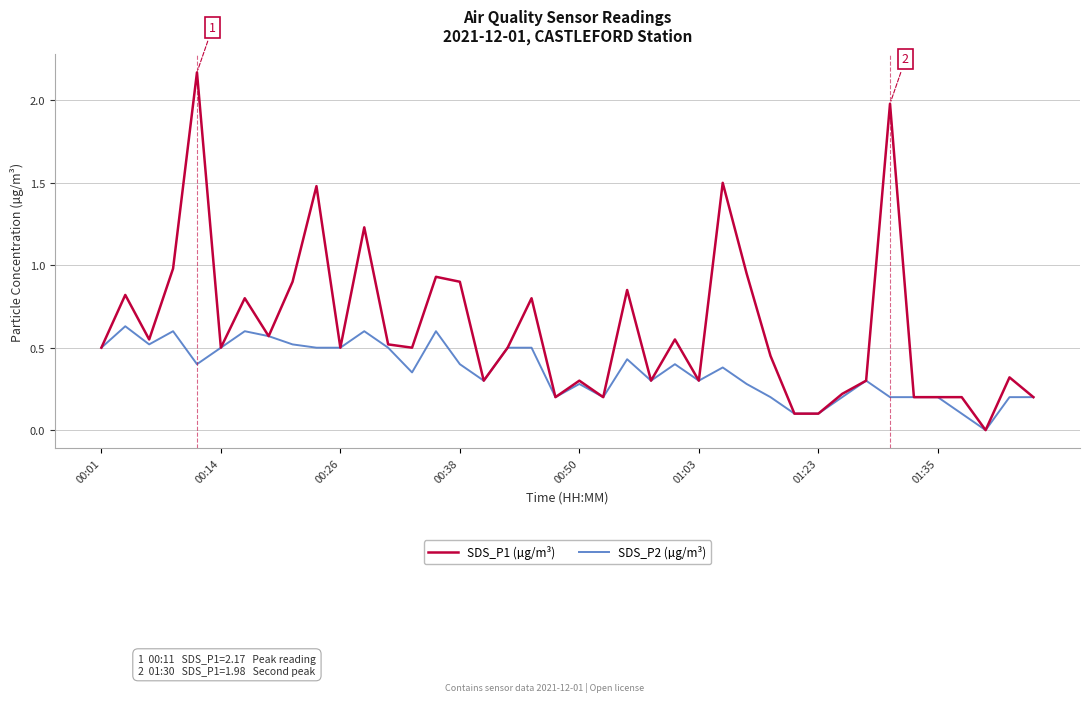

Which series has the widest spread of values?

SDS_P1 (µg/m³)